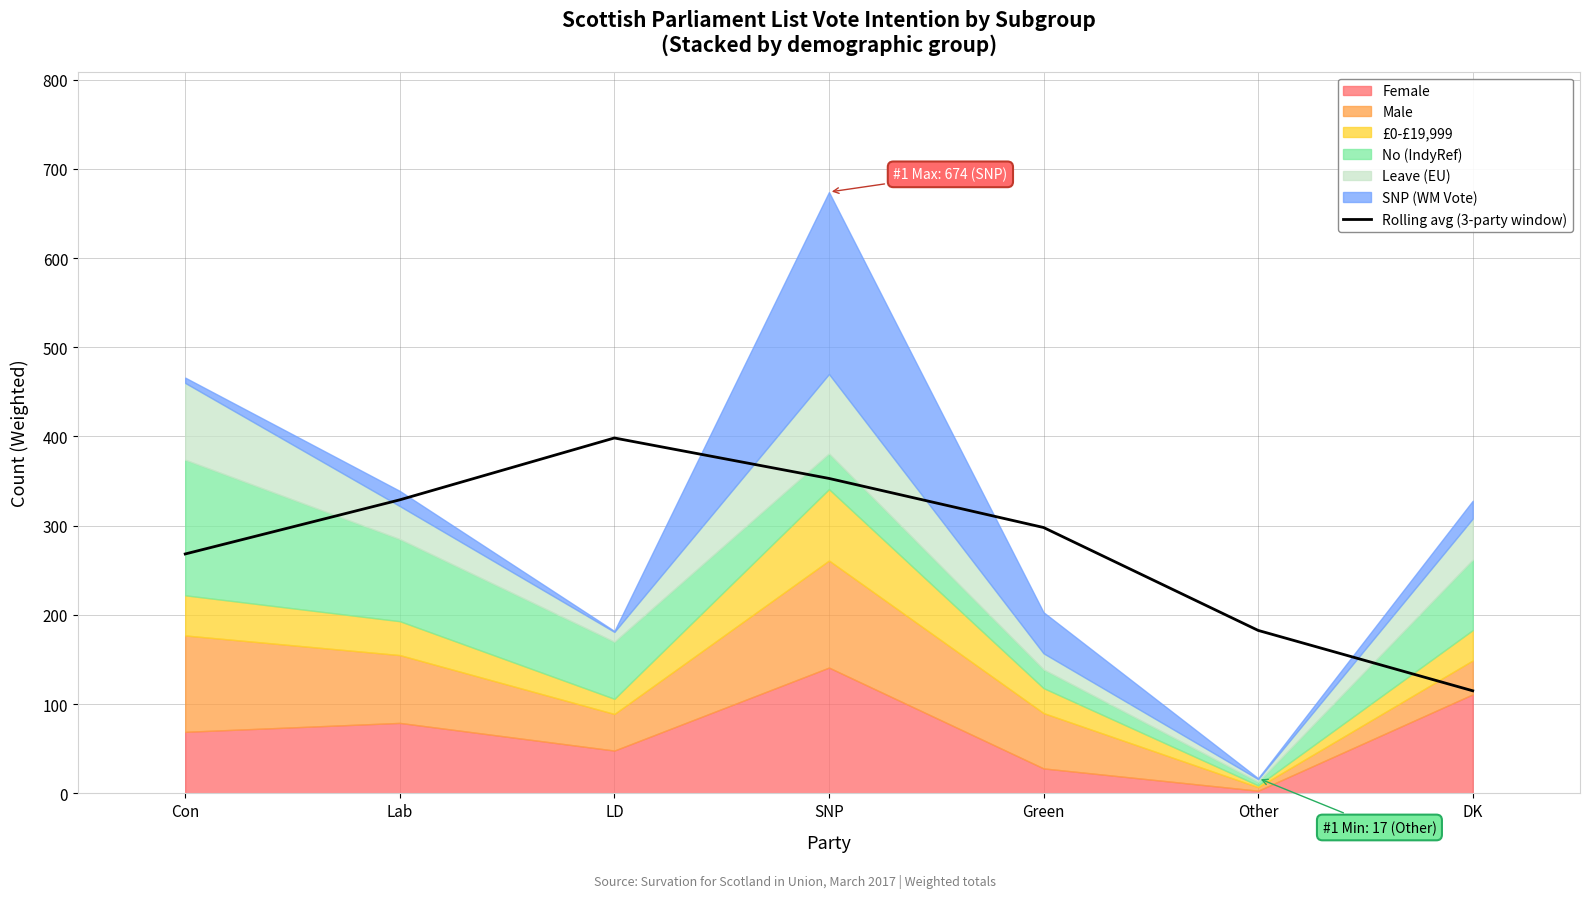

What position from the right is Green?

3